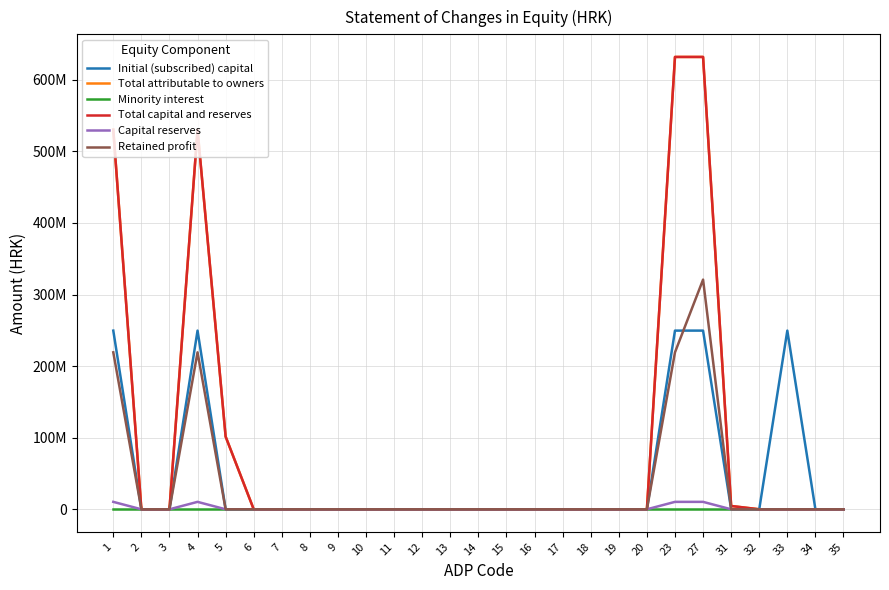

True or false: Initial (subscribed) capital and Total attributable to owners intersect in this chart.

False